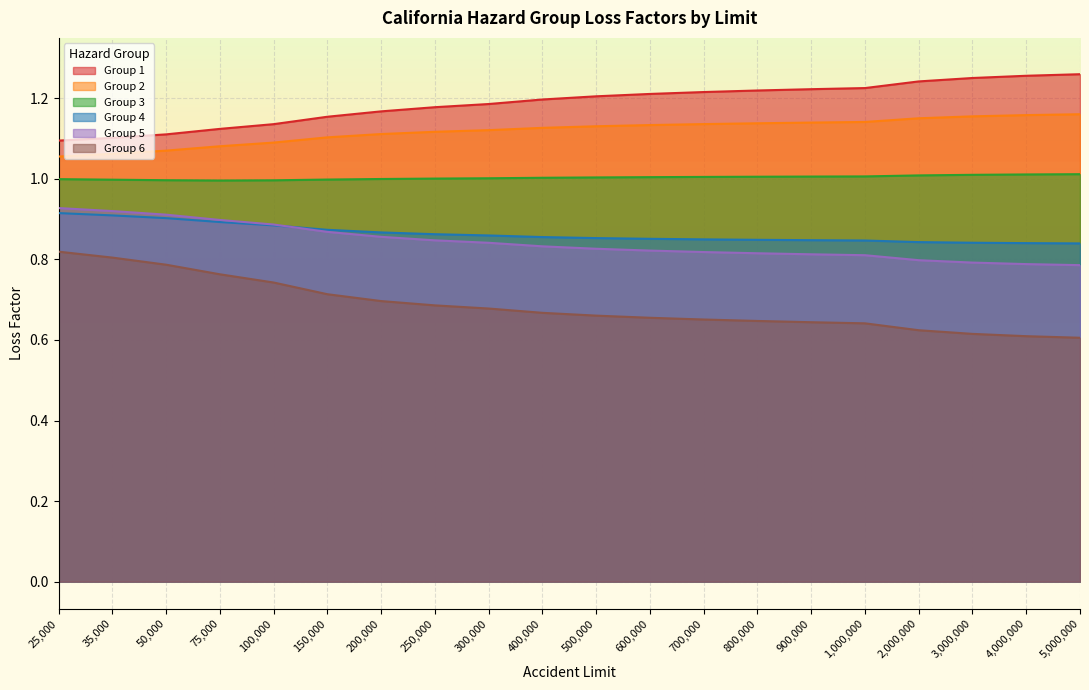

Does the chart display data point markers on the line(s)?

No